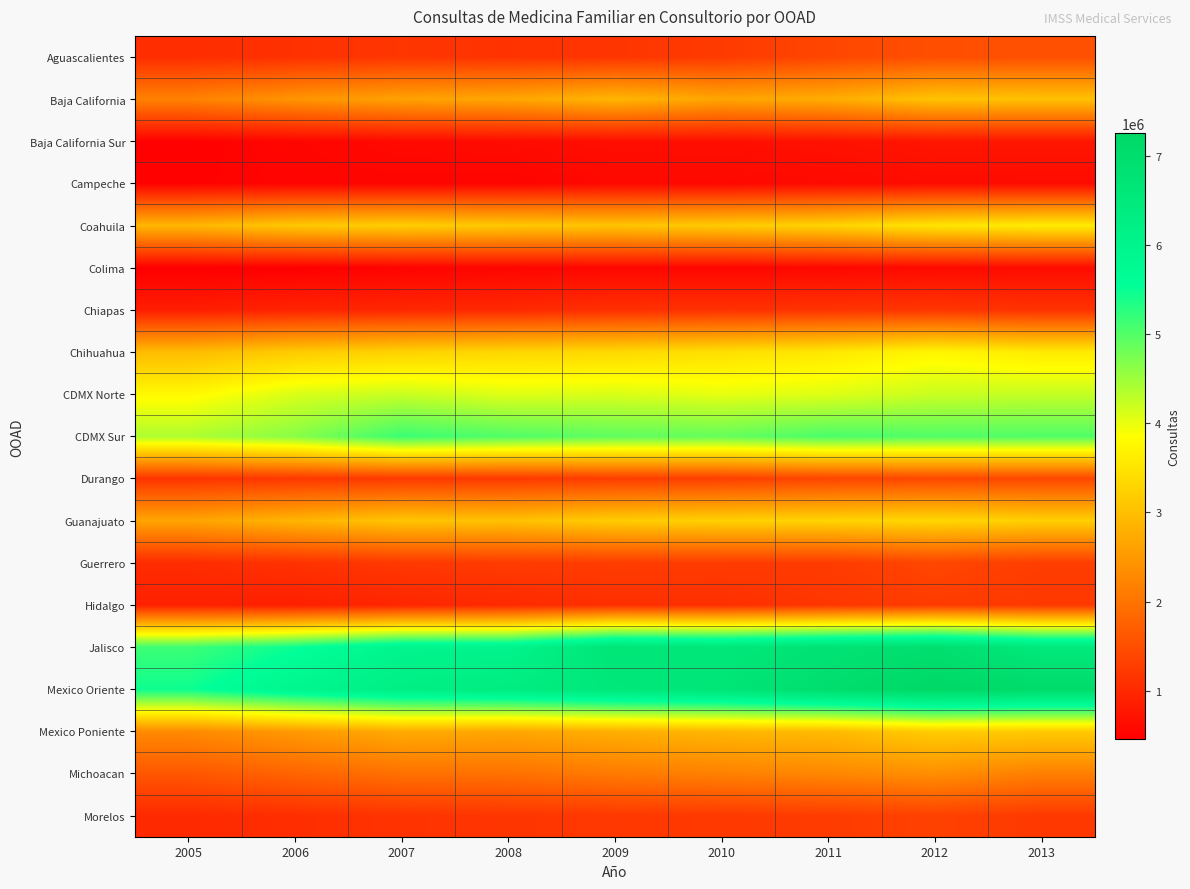

Rank the series at 2006 from lowest to highest value.

Colima, Campeche, Baja California Sur, Hidalgo, Chiapas, Morelos, Aguascalientes, Guerrero, Durango, Michoacan, Baja California, Mexico Poniente, Guanajuato, Coahuila, Chihuahua, CDMX Norte, CDMX Sur, Jalisco, Mexico Oriente